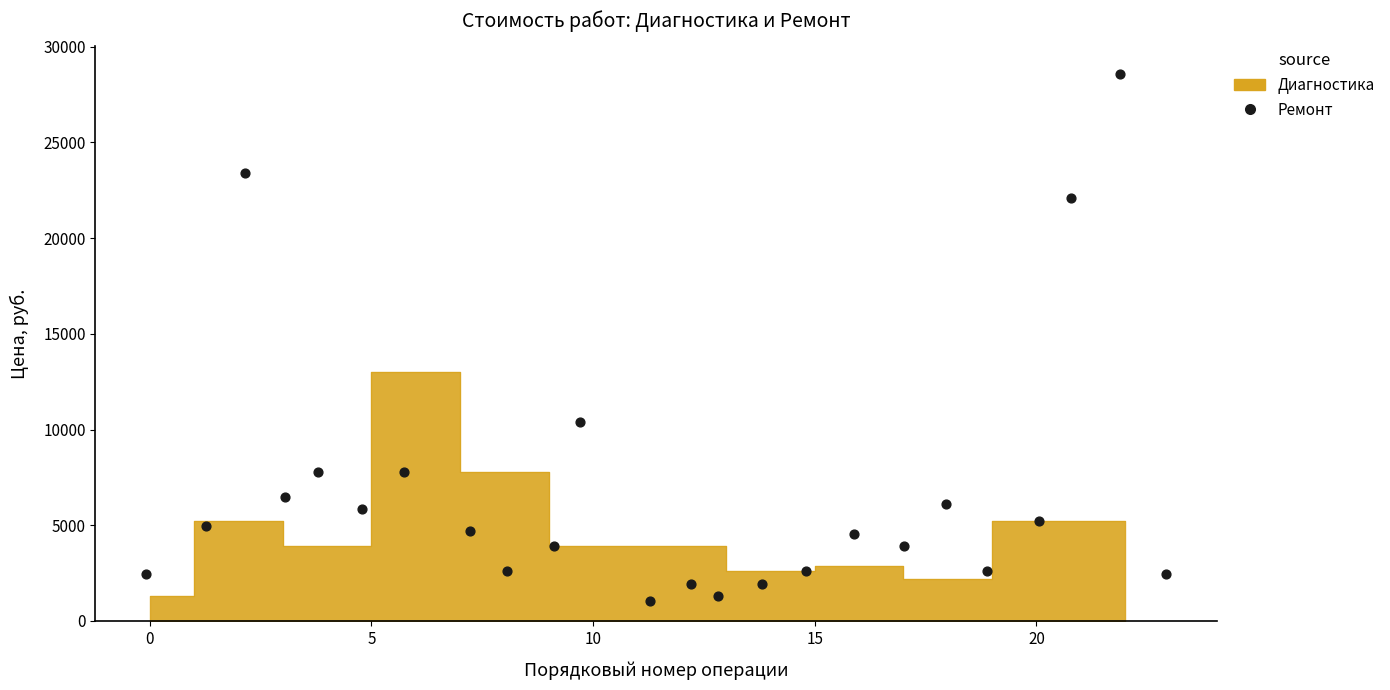

What is the range of Y values (max minus min)?

27560